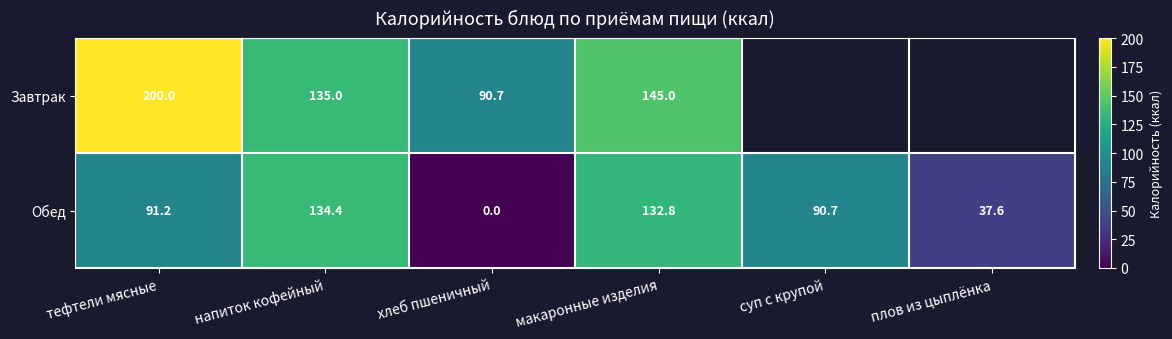

What is the spread (max minus min) of values at макаронные изделия?

12.2